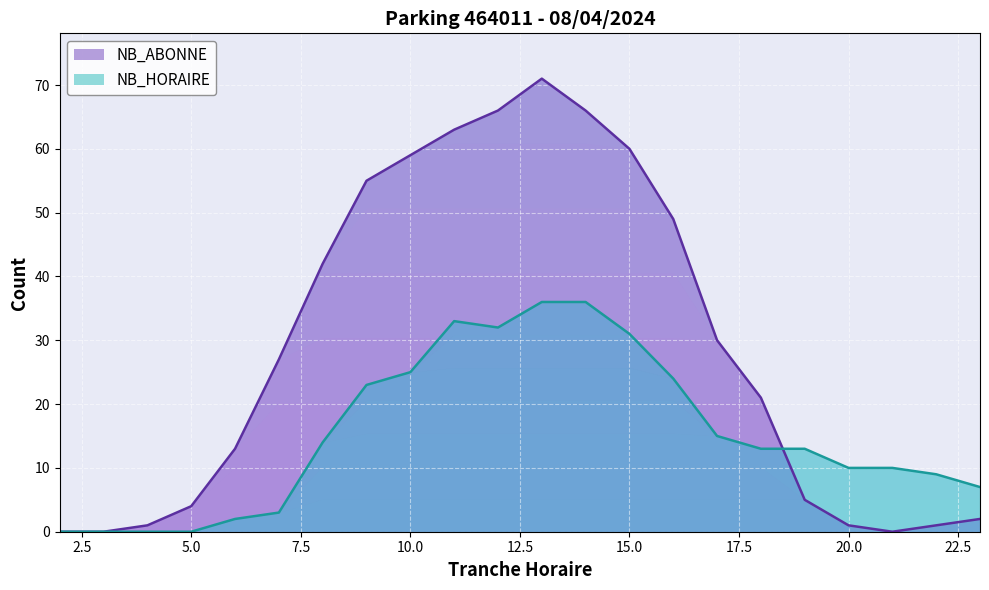

What is the value of the NB_ABONNE point at the 12th from the left?

71